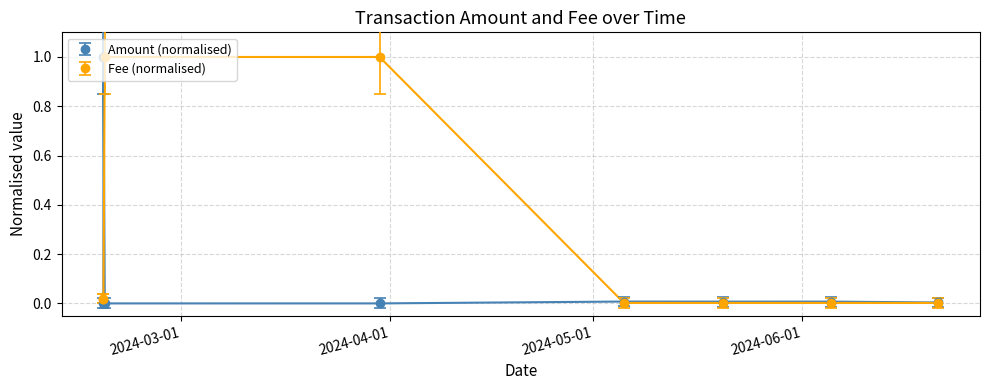

What is the maximum value shown in the chart?

1.0